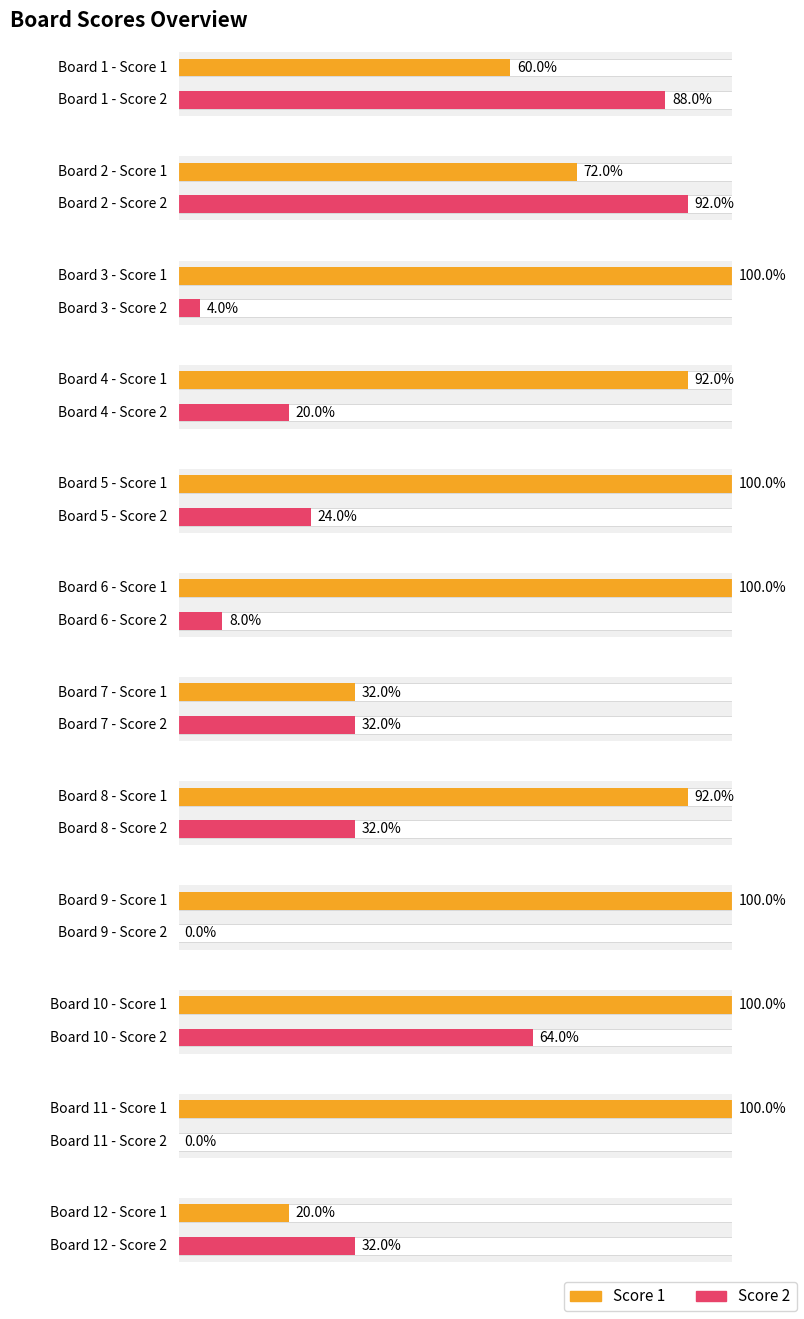

List the series in order of their peak value, highest first.

Score 1, Score 2